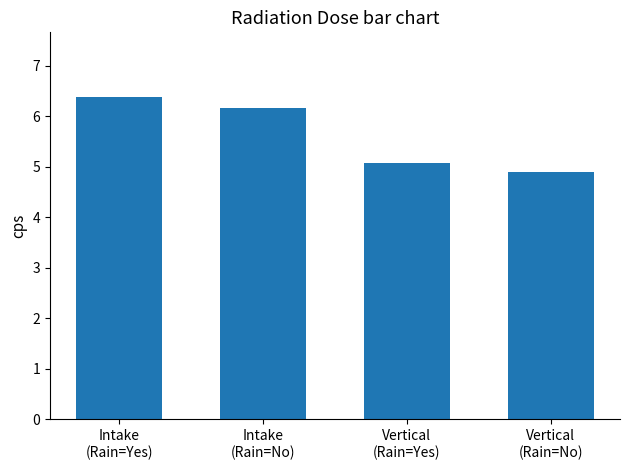

Which category has the highest value across all series?

Intake
(Rain=Yes)